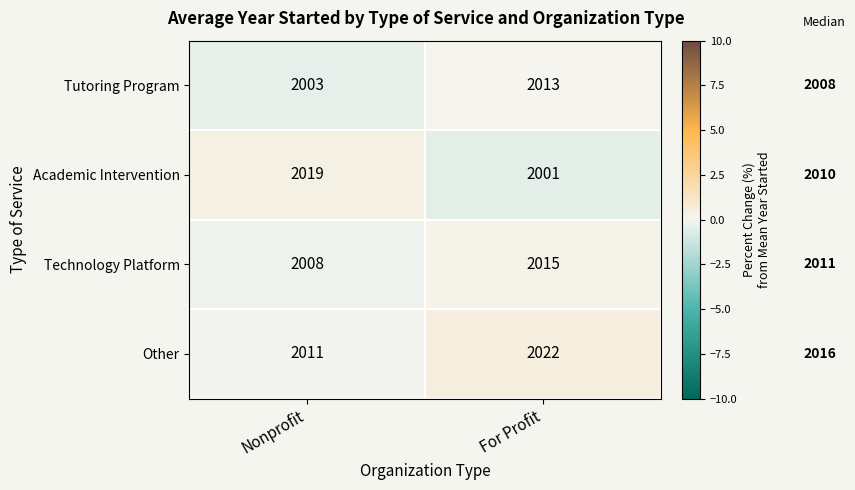

Rank the series by their average value, from lowest to highest.

Tutoring Program, Academic Intervention, Technology Platform, Other